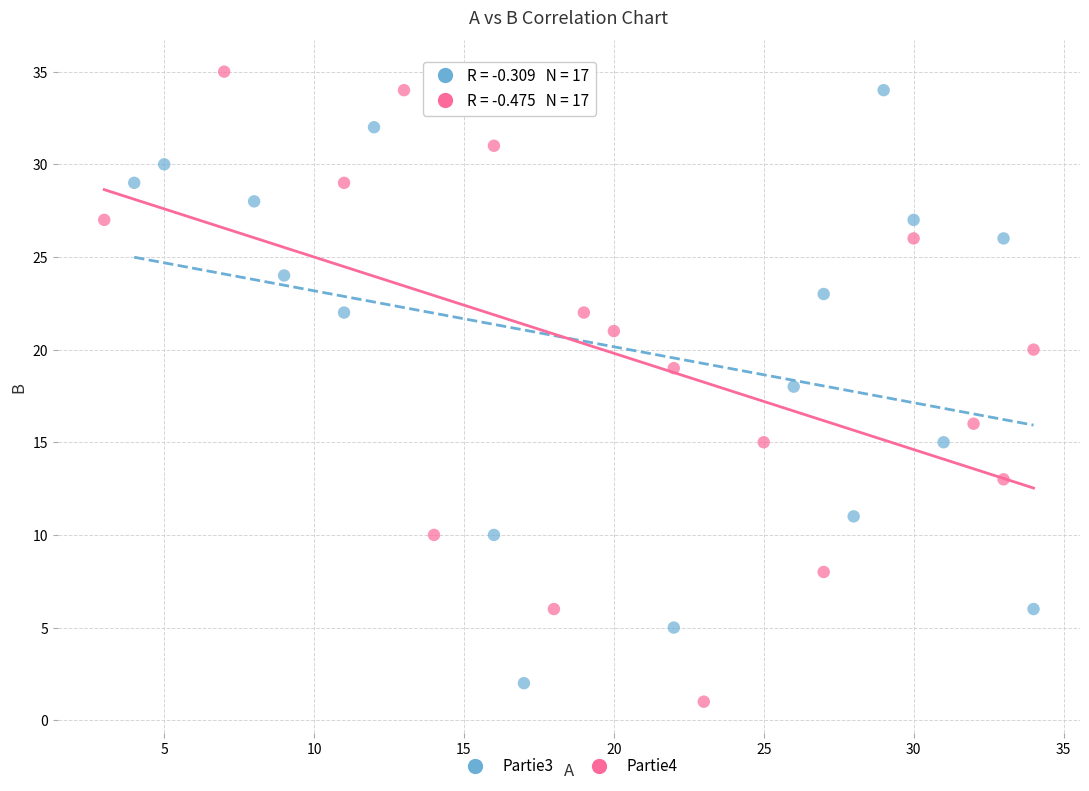

Which series reaches the maximum Y coordinate?

Partie4